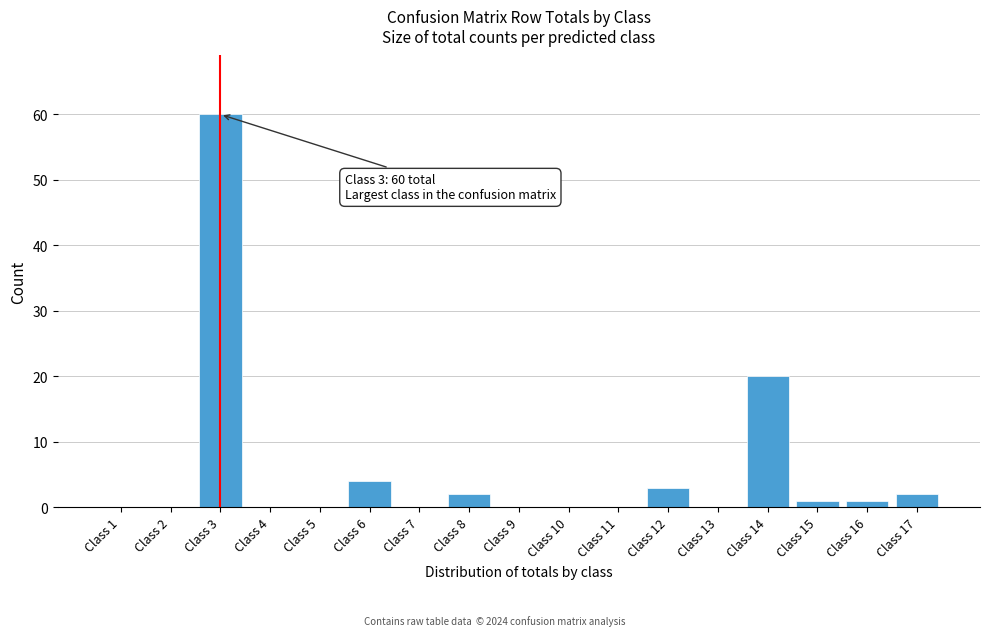

Reading right to left, list all the values displayed in this chart.

Class 17=2	Class 16=1	Class 15=1	Class 14=20	Class 13=0	Class 12=3	Class 11=0	Class 10=0	Class 9=0	Class 8=2	Class 7=0	Class 6=4	Class 5=0	Class 4=0	Class 3=60	Class 2=0	Class 1=0